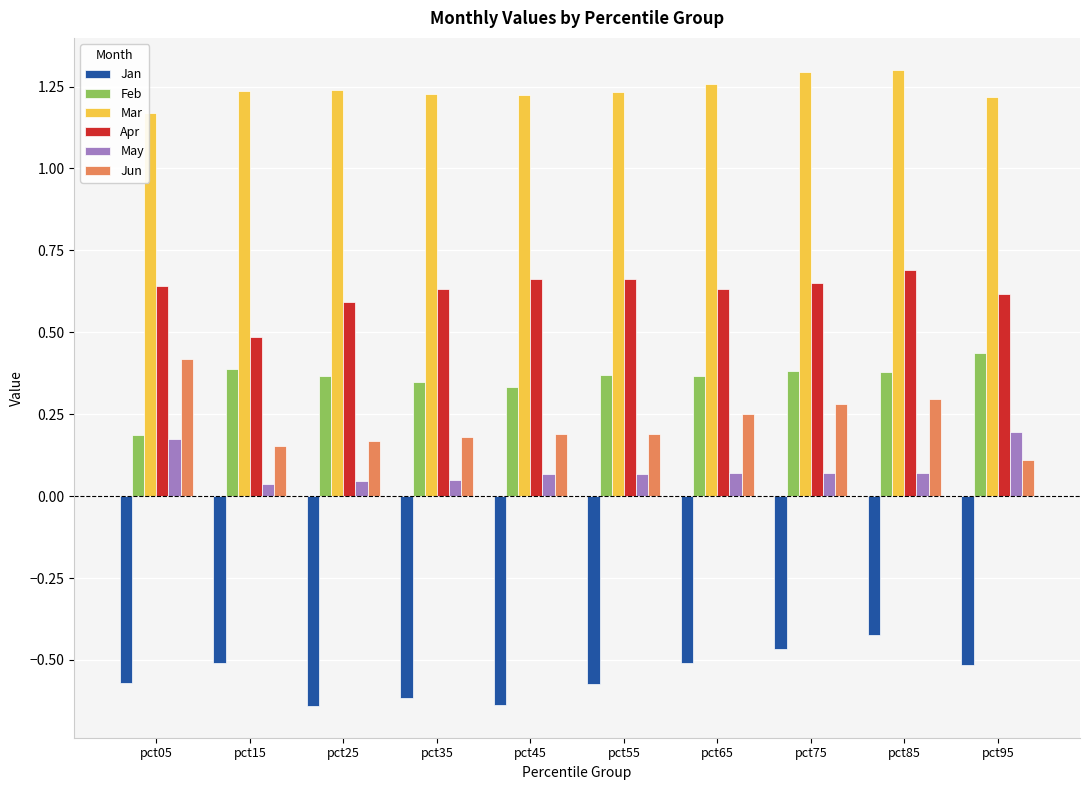

What is the sum of the Jan values at pct85 and pct25?

-1.1